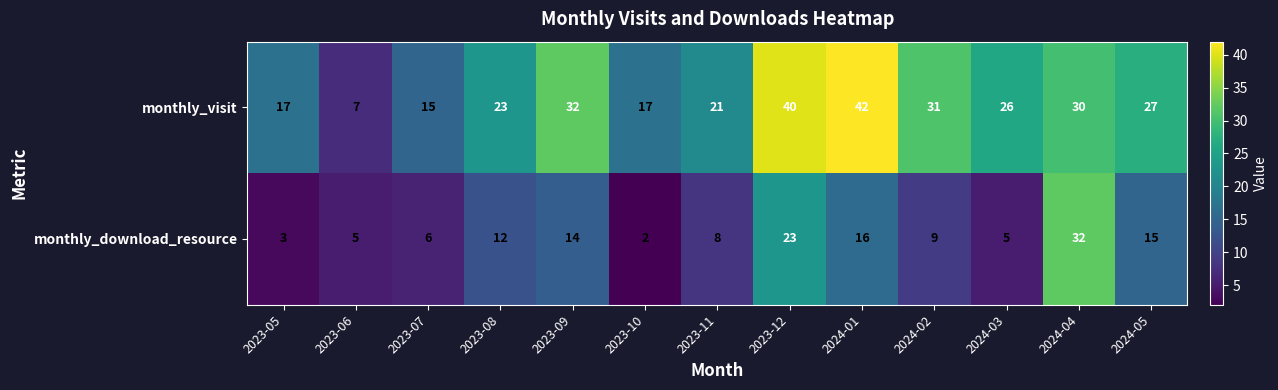

Which series has the largest range (max minus min)?

monthly_visit